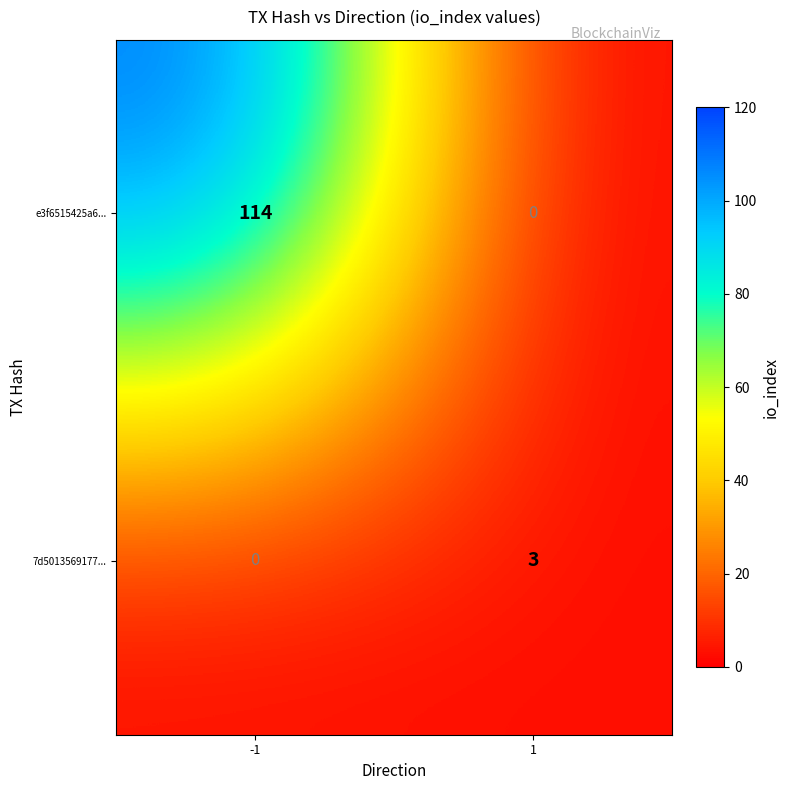

Which series changed the most between -1 and 1?

e3f6515425a6...